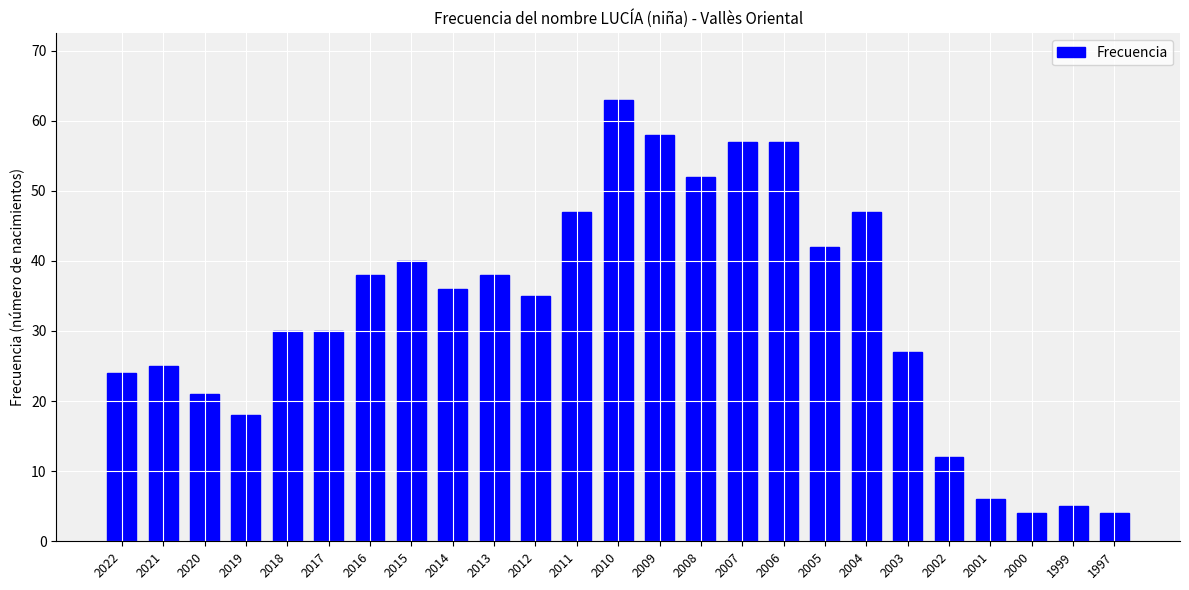

What is the difference between the maximum and minimum values?

59